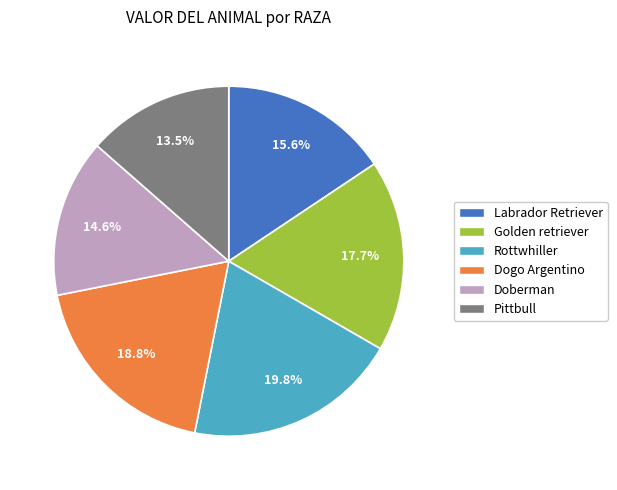

What is the smallest slice in the pie chart?

Pittbull